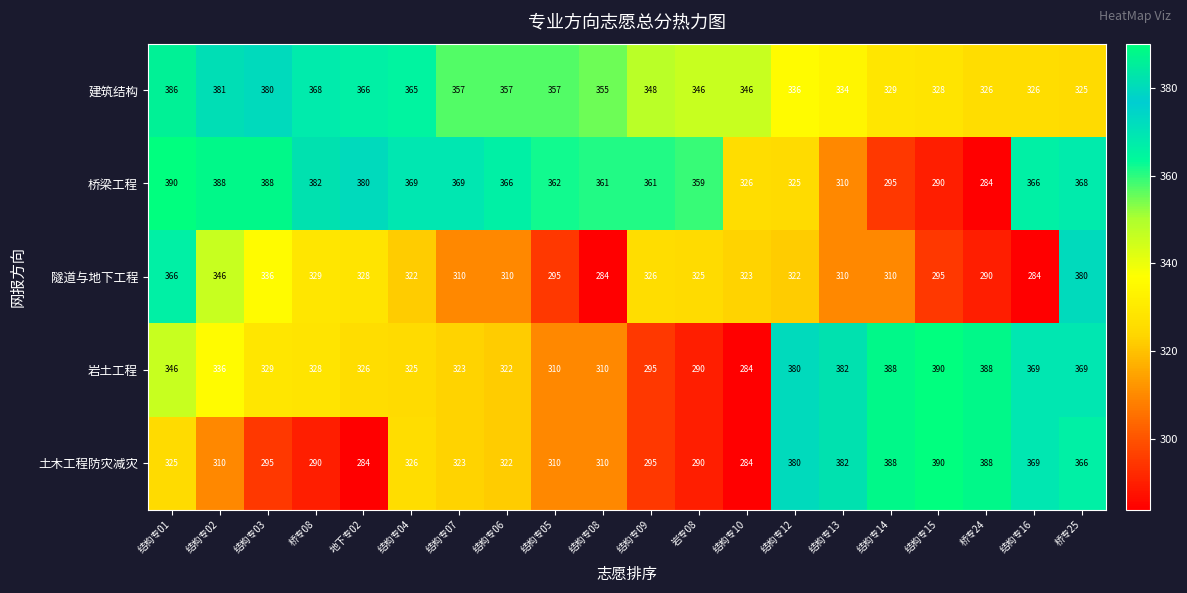

What is the spread (max minus min) of values at 岩专08?

69